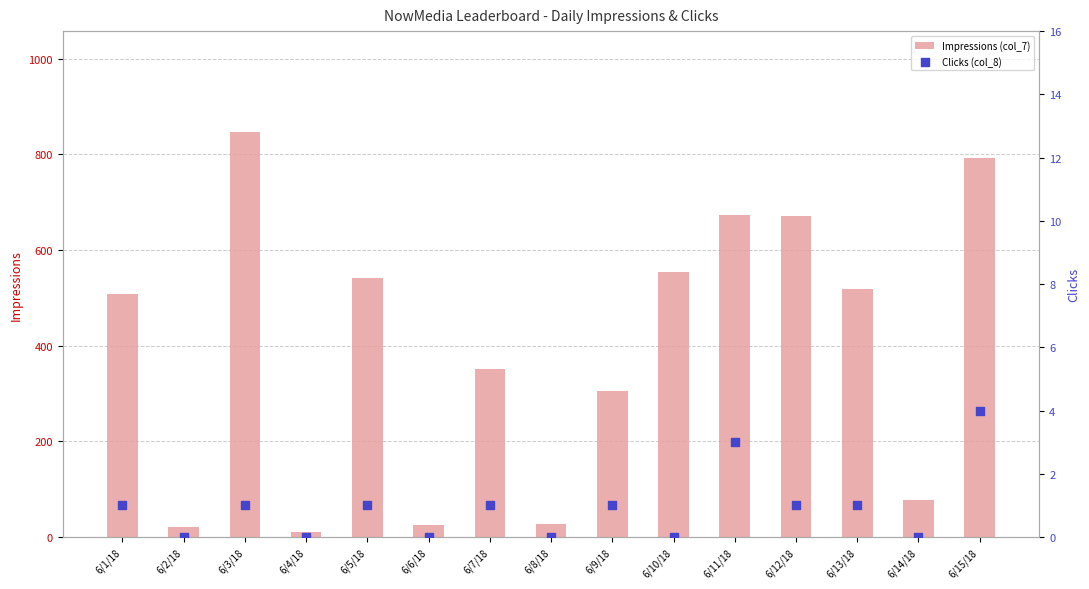

What is the total value across all series at 6/6/18?

25